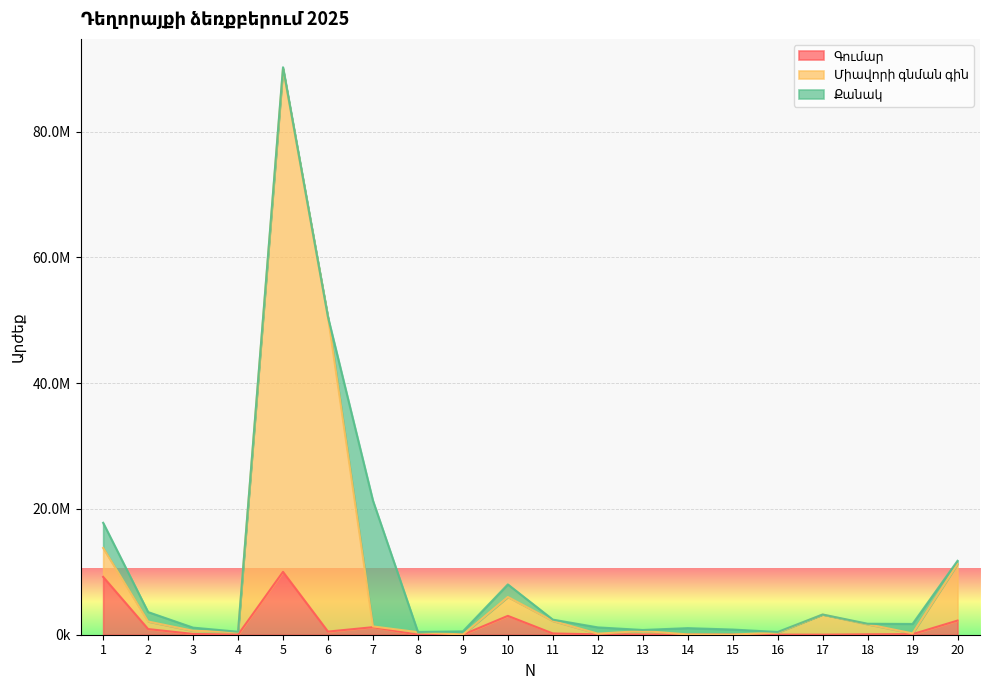

What is the sum of all Գումար values?

27695400